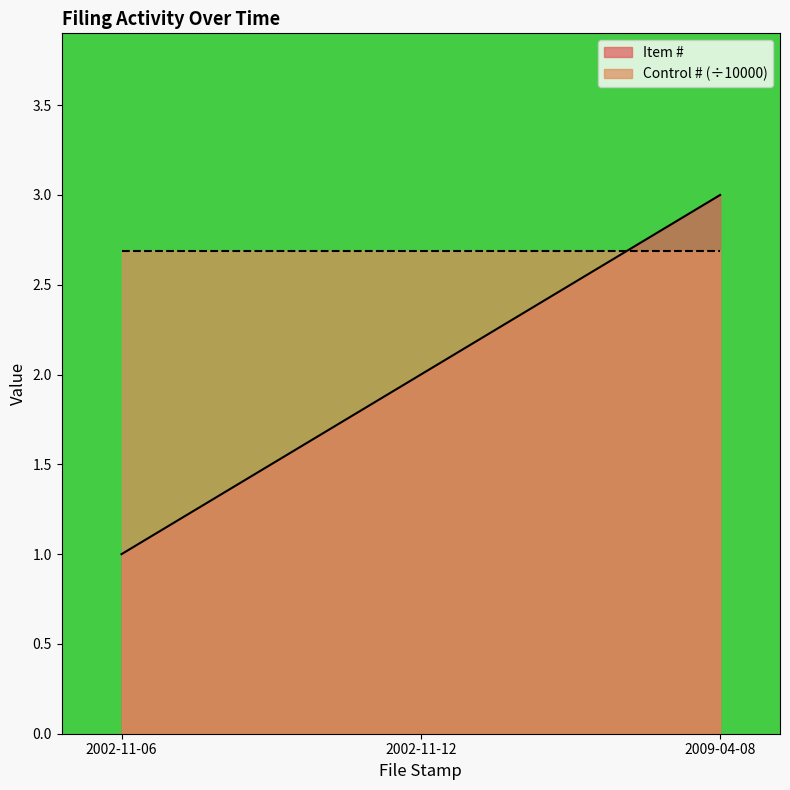

Reading left to right, what are all the values shown in this chart?

2002-11-06=1	2002-11-12=2	2009-04-08=3